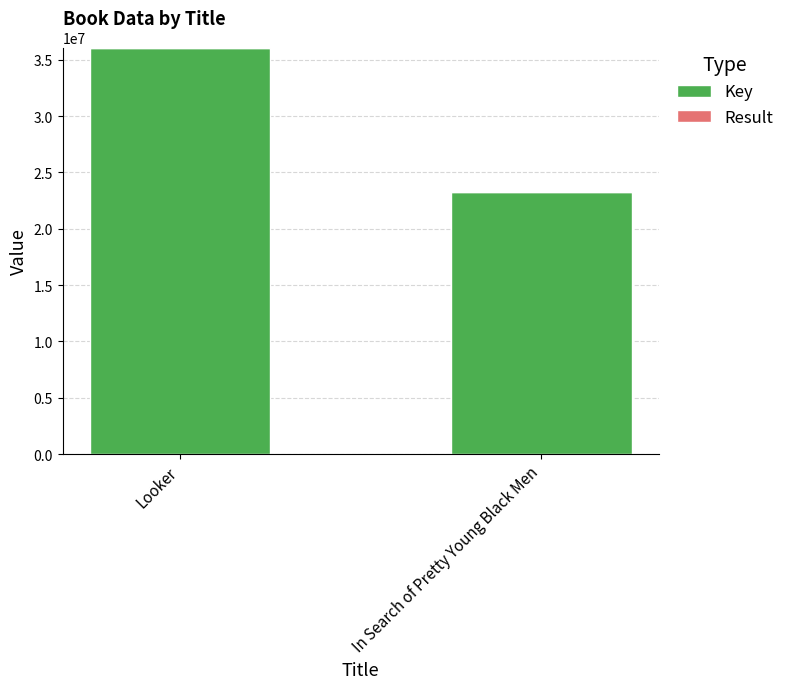

What is the maximum value for Key?

36085602